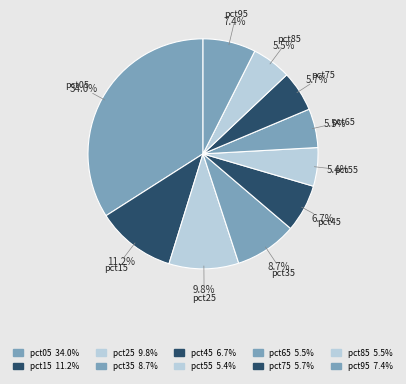

What is the largest slice in the pie chart?

pct05